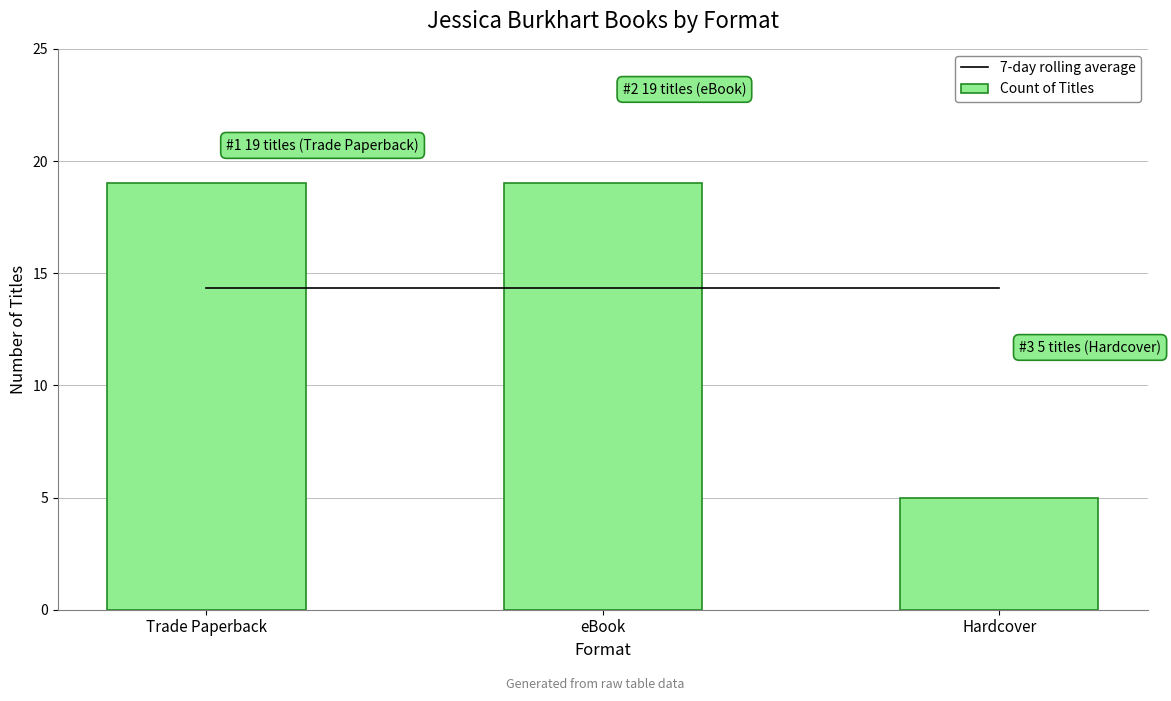

Rank the categories by 7-day rolling average value from lowest to highest.

Trade Paperback, eBook, Hardcover